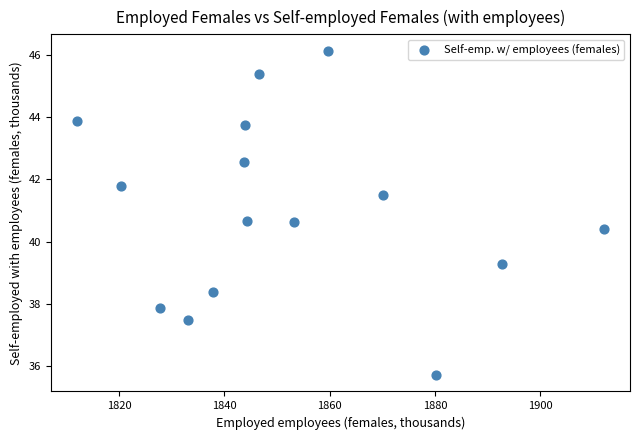

What is the range of X values (max minus min)?

99.9